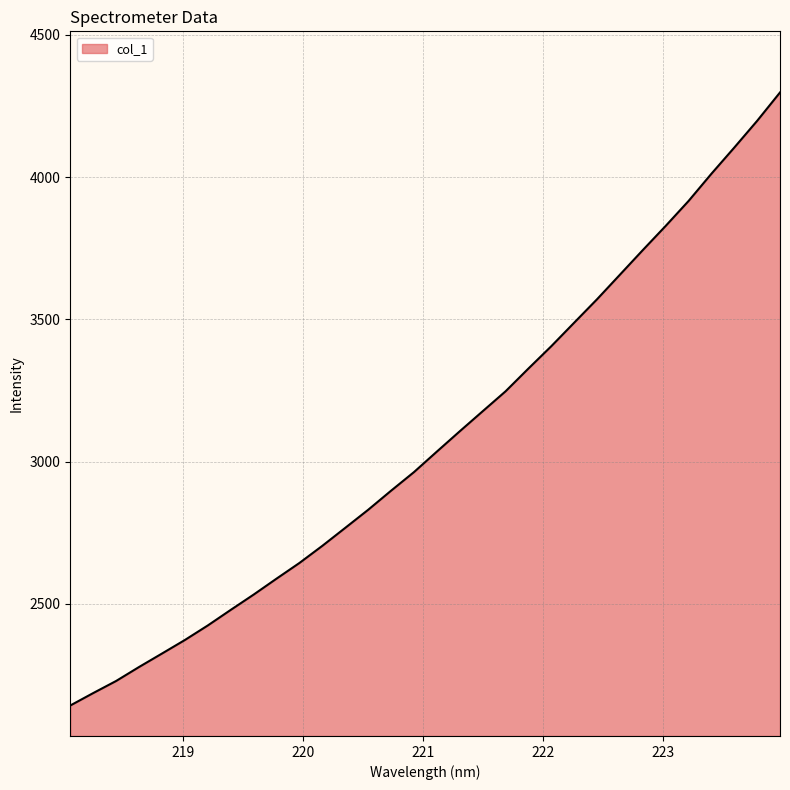

What is the difference between the maximum and minimum values?

2155.2